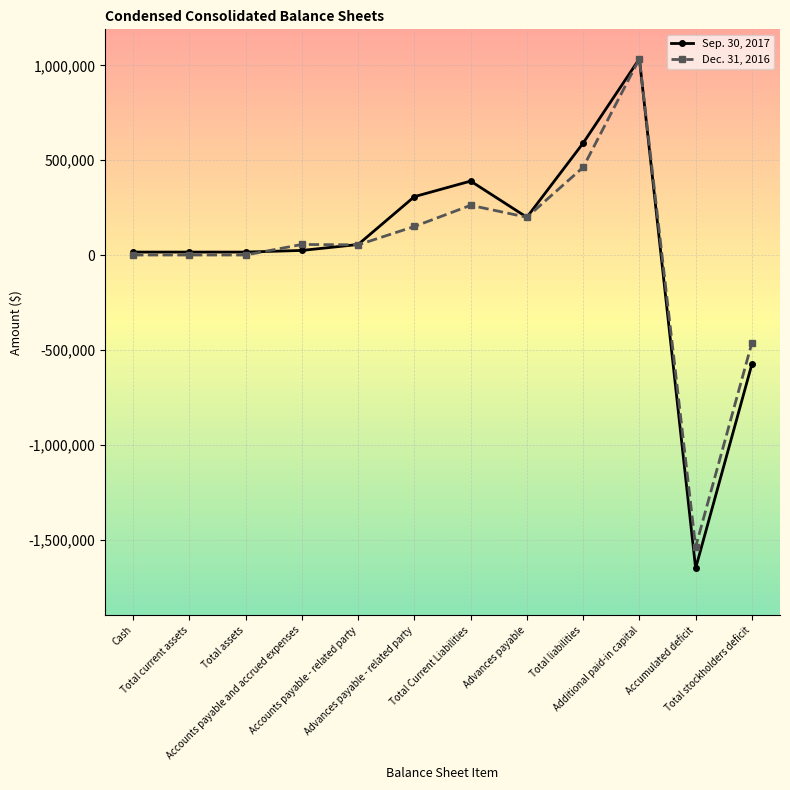

What is the lowest value of the Sep. 30, 2017 series?

-1647859